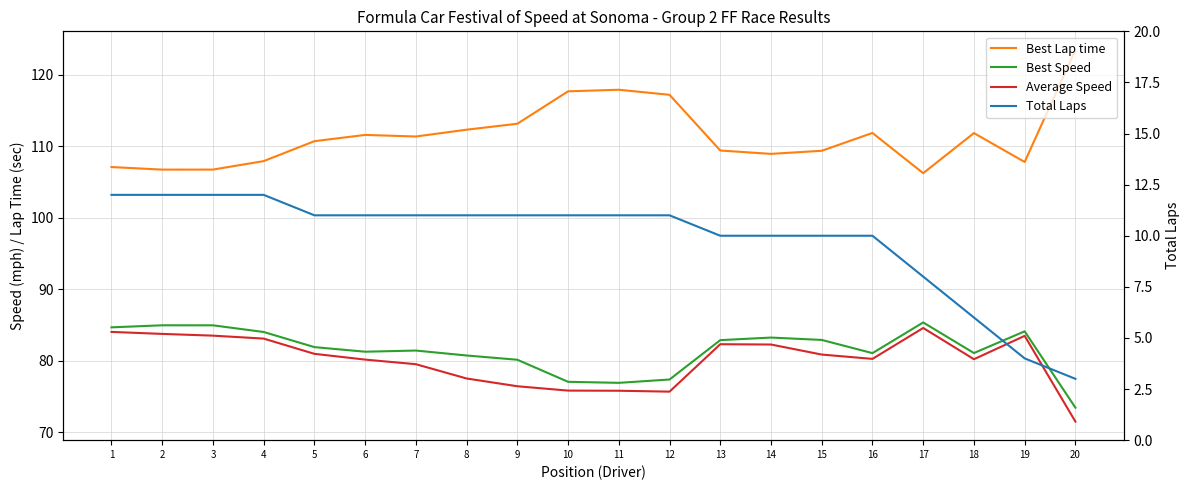

What is the spread (max minus min) of values at 14?

99.0